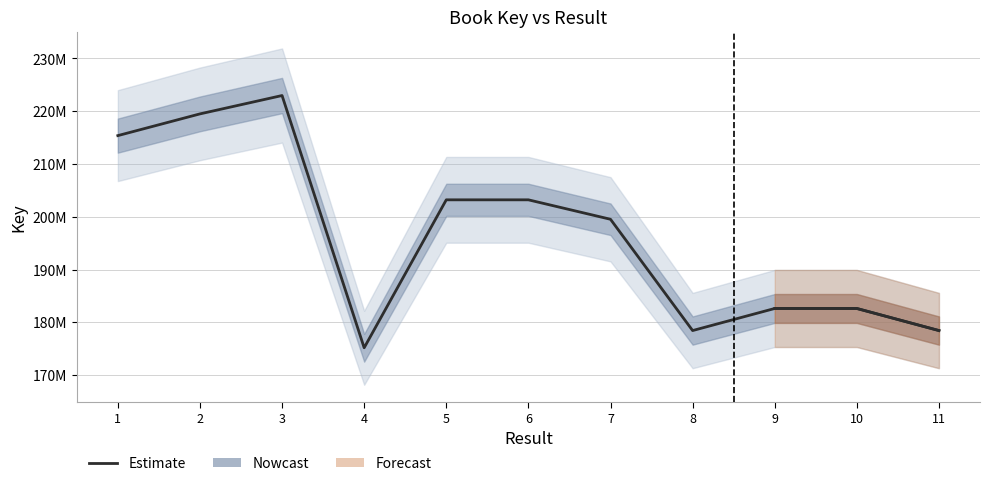

Count the number of values greater than 199525927.

5